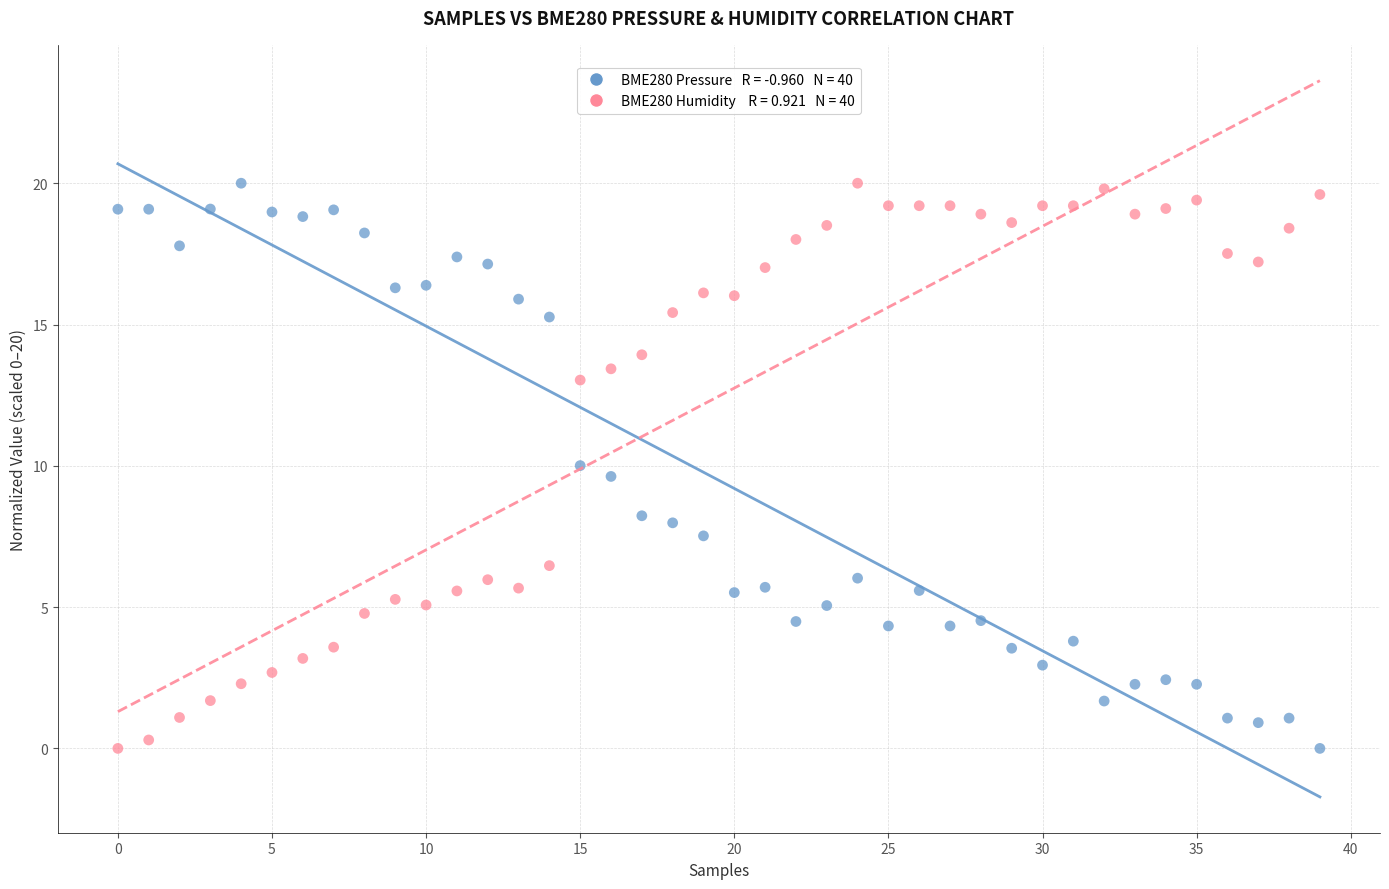

Across all data points, what is the range of Y values (max minus min)?

20.0